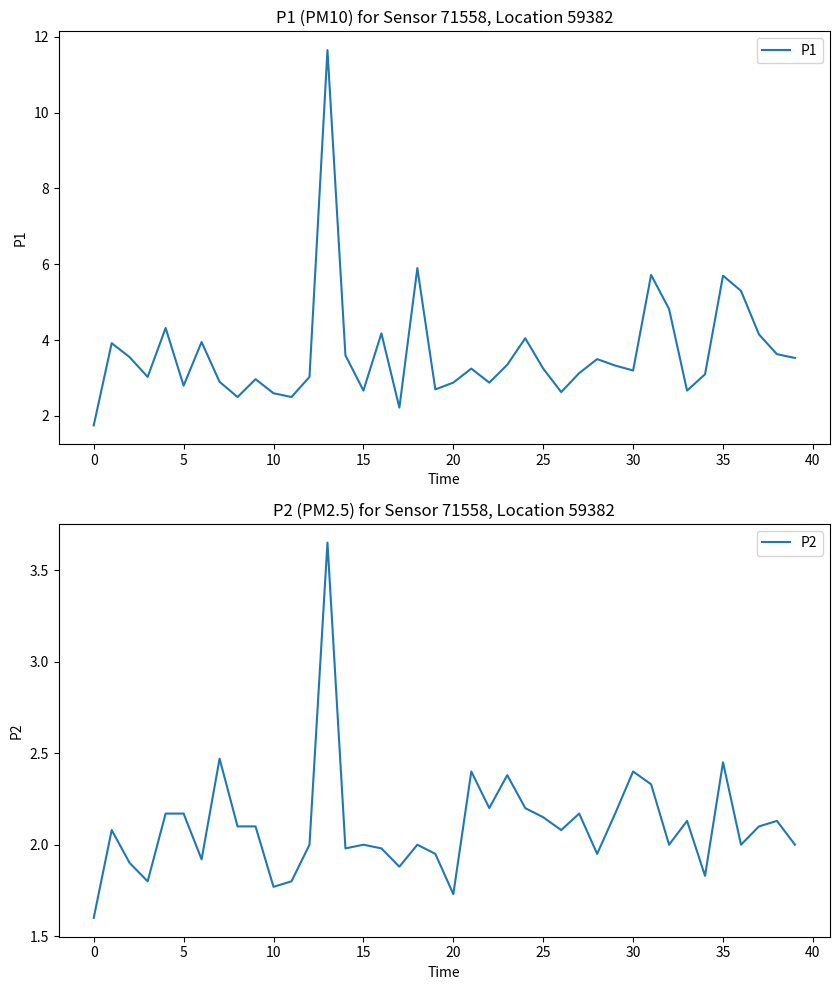

True or false: P1 and P2 cross at least once.

False